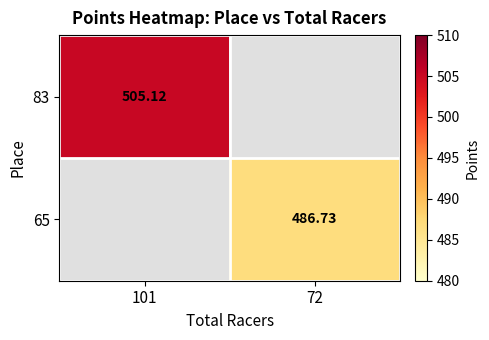

Rank the series by their average value, from highest to lowest.

83, 65